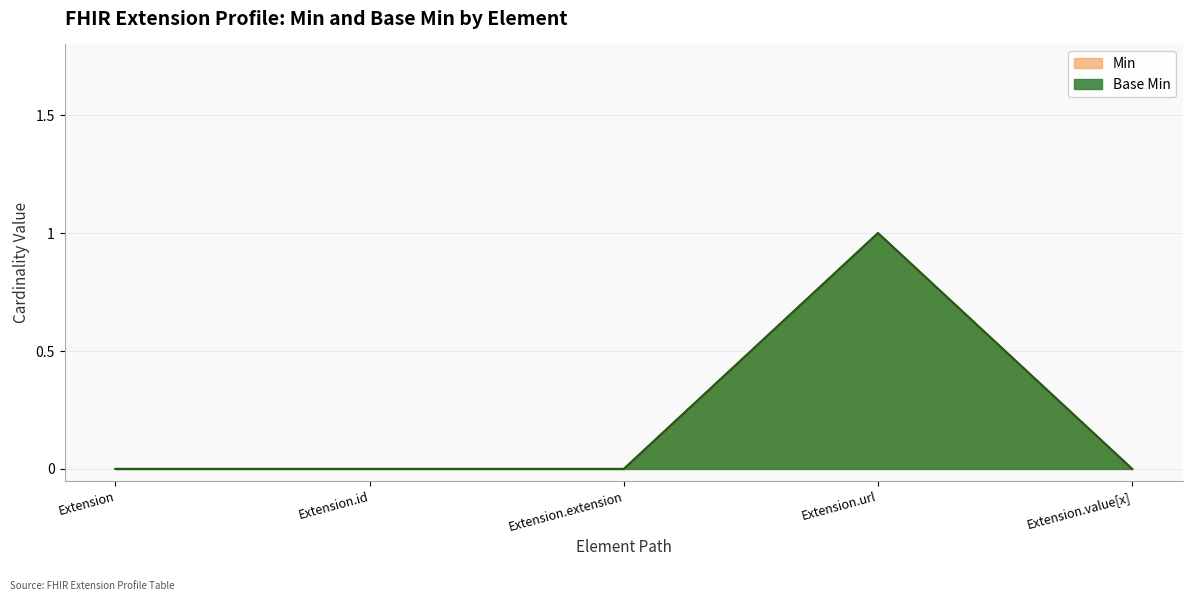

Which series changed the most between Extension and Extension.url?

Min